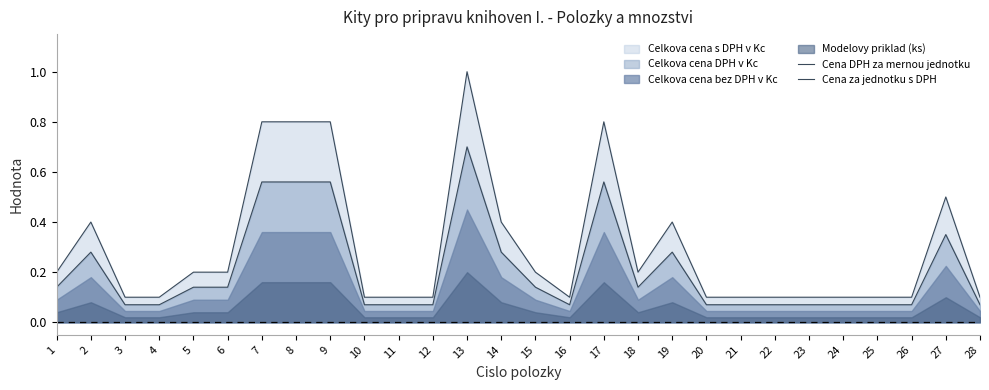

Is the value of Cena DPH za mernou jednotku at 9 greater than the value of Cena za jednotku s DPH at 15?

Yes